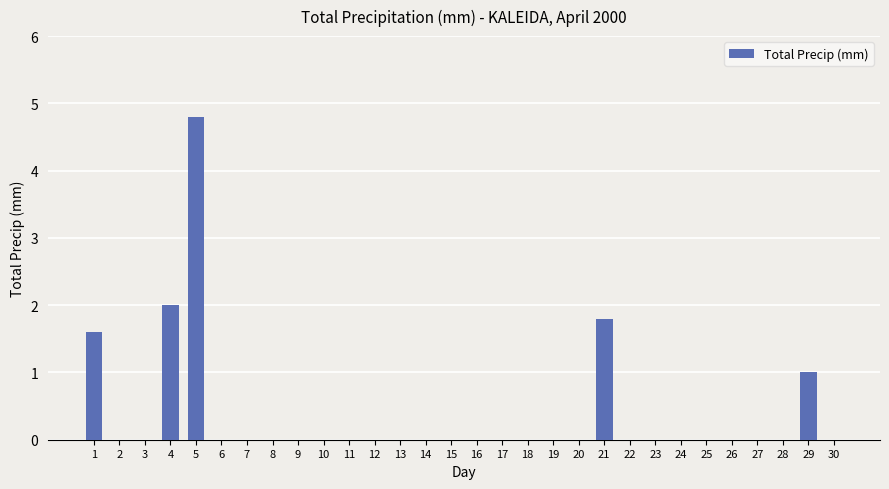

Reading right to left, transcribe all the data shown in this chart.

30=0.0	29=1.0	28=0.0	27=0.0	26=0.0	25=0.0	24=0.0	23=0.0	22=0.0	21=1.8	20=0.0	19=0.0	18=0.0	17=0.0	16=0.0	15=0.0	14=0.0	13=0.0	12=0.0	11=0.0	10=0.0	9=0.0	8=0.0	7=0.0	6=0.0	5=4.8	4=2.0	3=0.0	2=0.0	1=1.6